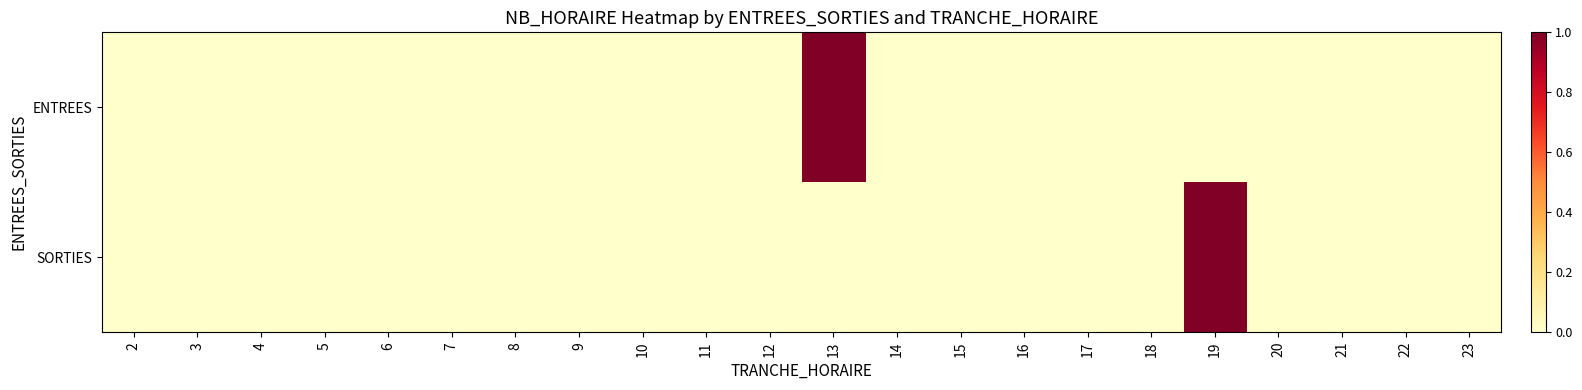

Between 7 and 20, which is larger?

7